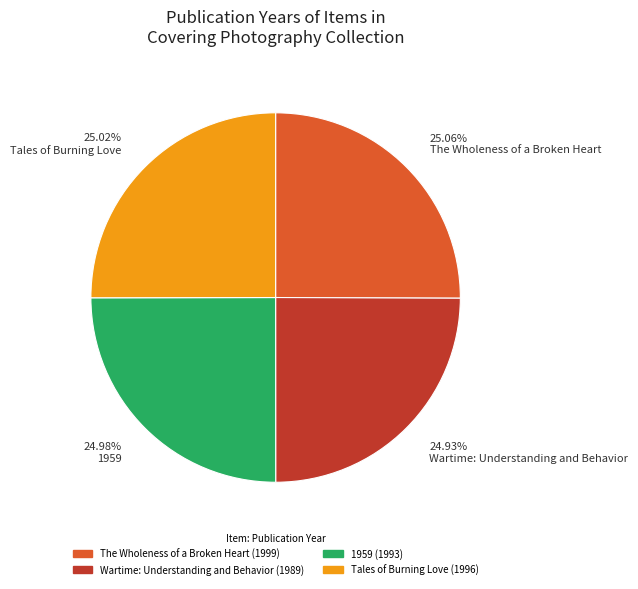

What is the ratio of the value at 24.93% Wartime: Understanding and Behavior to the value at 24.98% 1959?

1.0